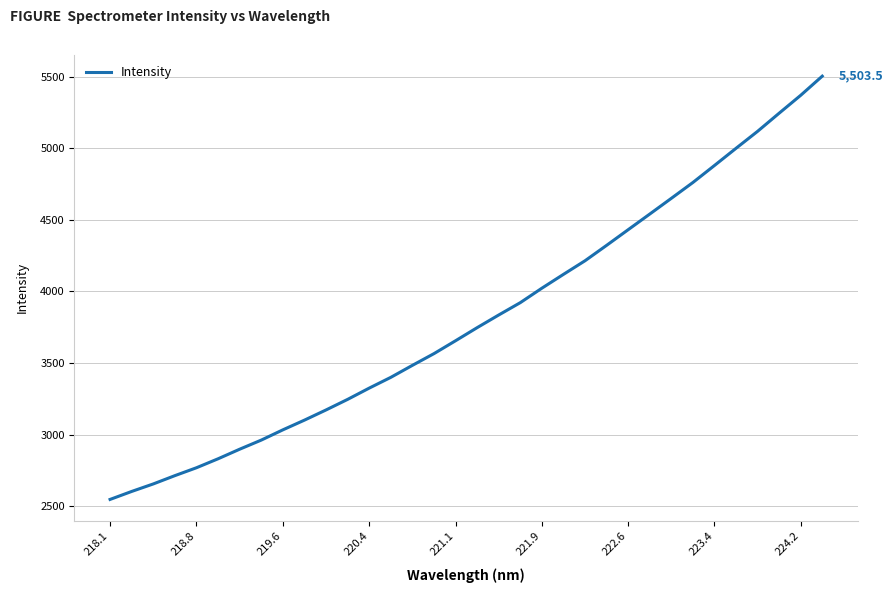

Does the chart have visible grid lines?

Yes